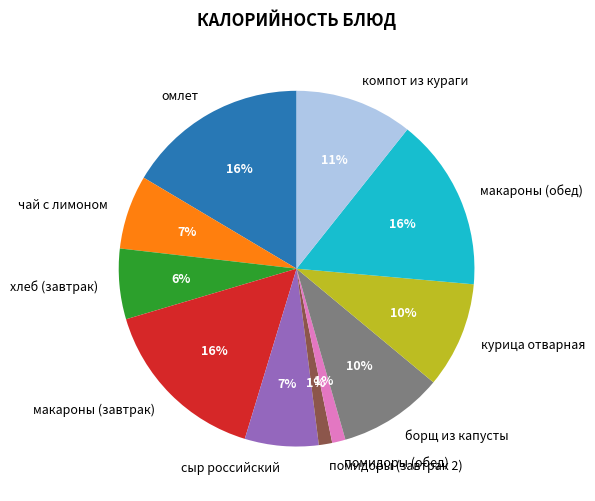

To the nearest percent, what percentage of the pie is помидоры (обед)?

1%